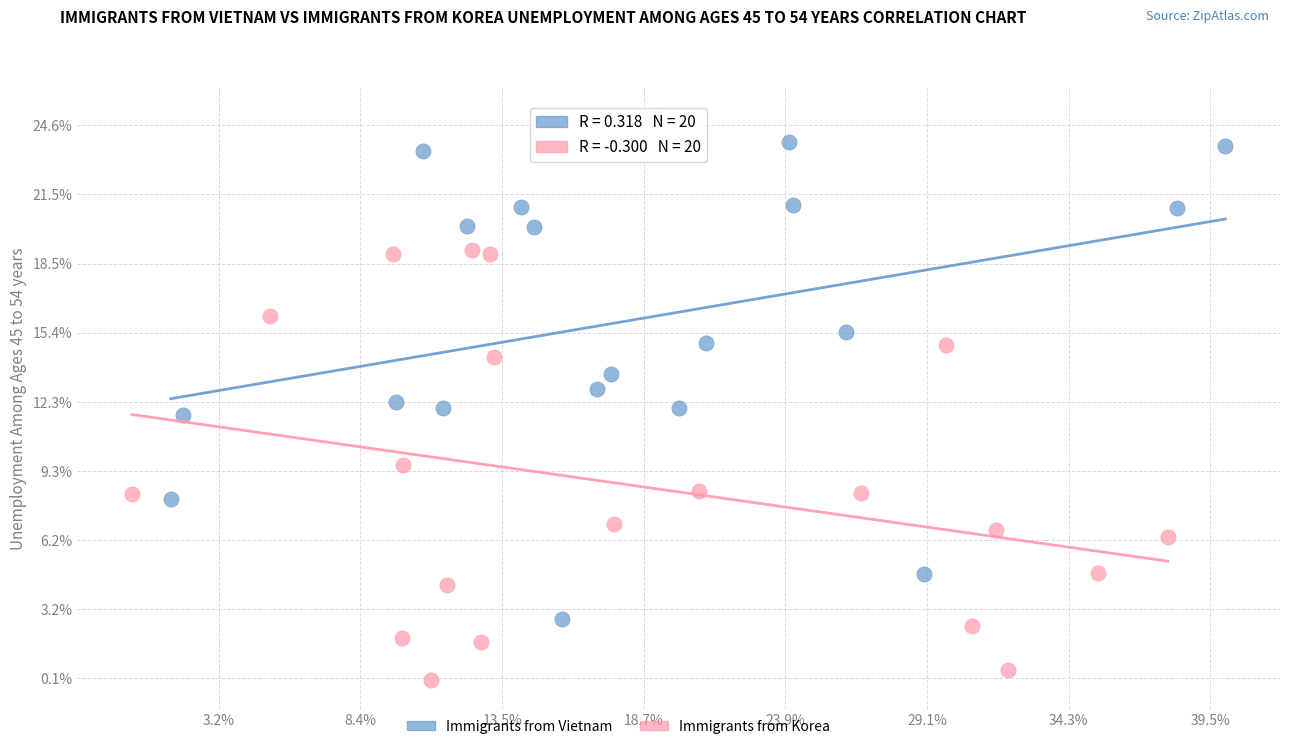

What are all the series names shown in the legend?

Immigrants from Vietnam, Immigrants from Korea